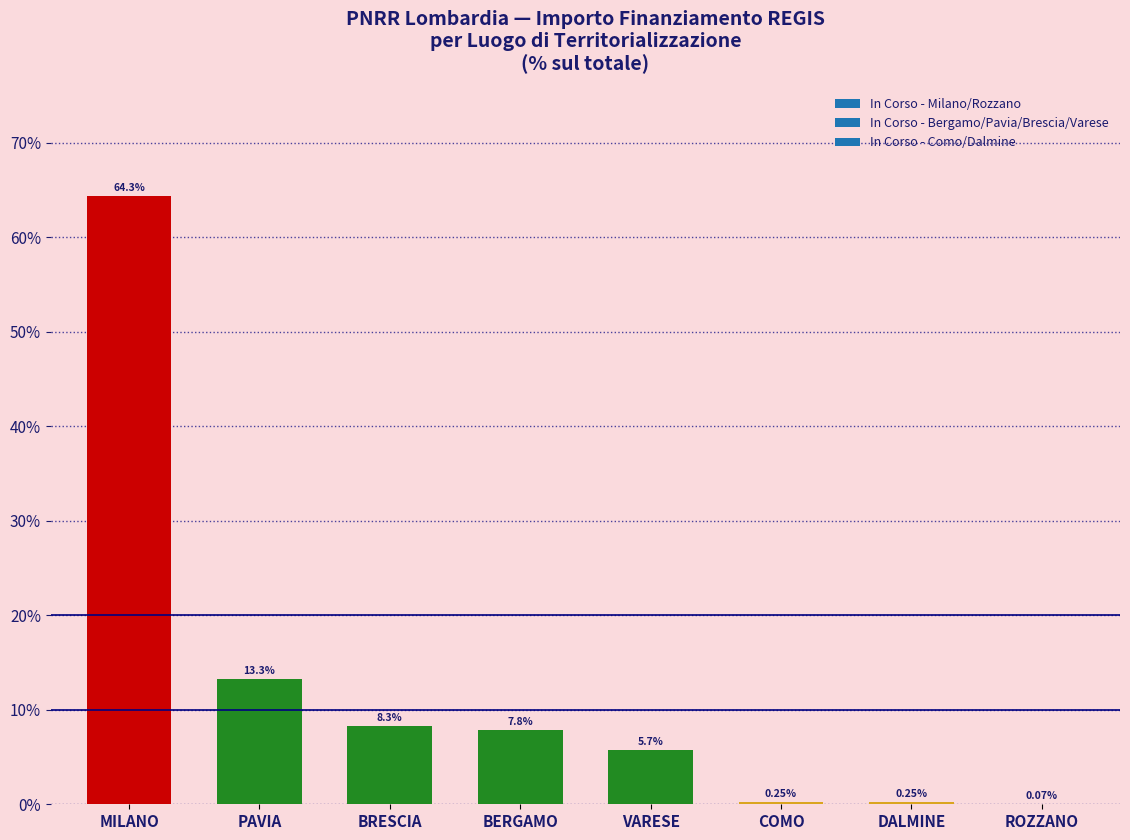

Between ROZZANO and MILANO, which is larger?

MILANO